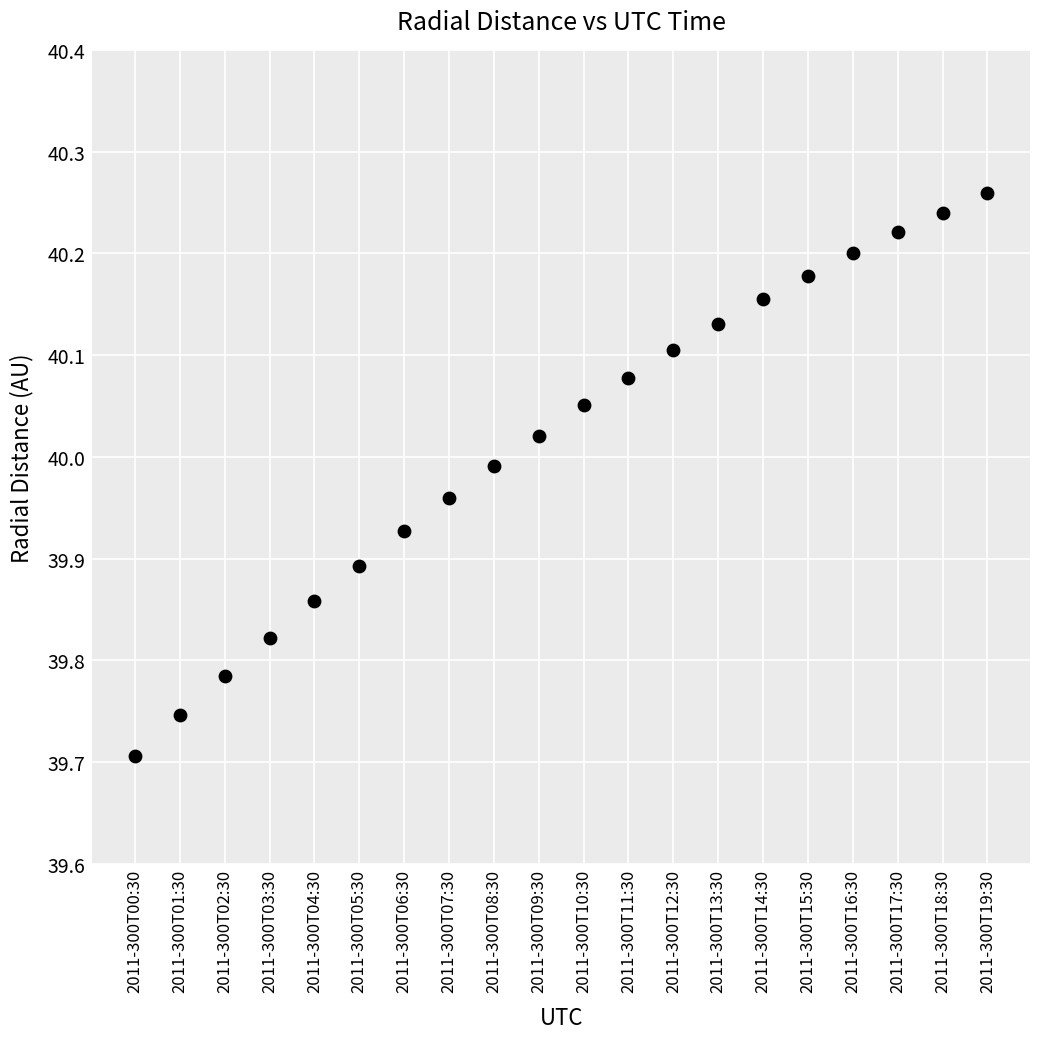

What is the range of Y values (max minus min)?

0.6